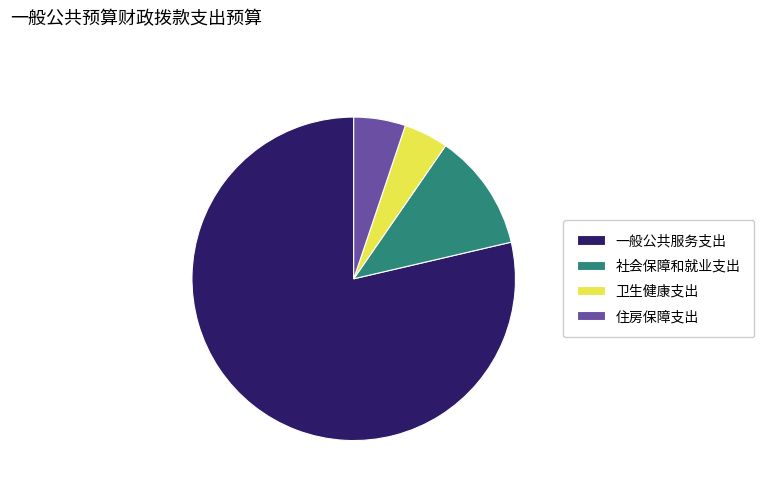

How many slices are in this pie chart?

4